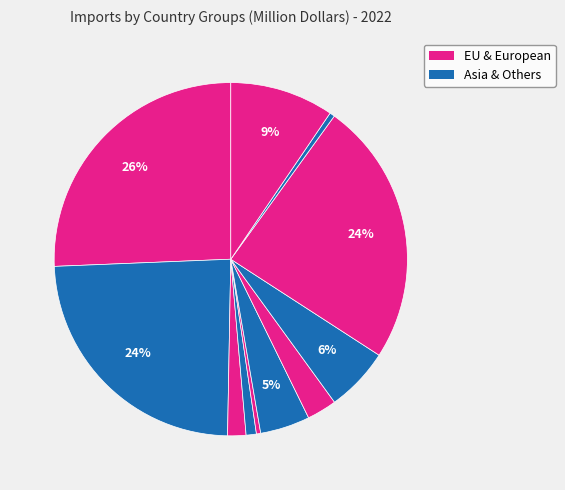

Count the number of slices in the pie.

11